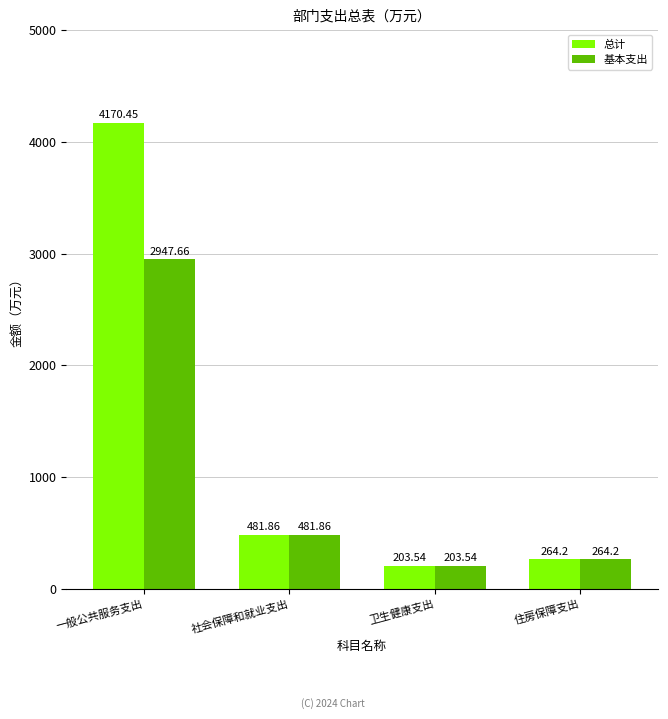

What value does the 总计 series have at 卫生健康支出?

203.5